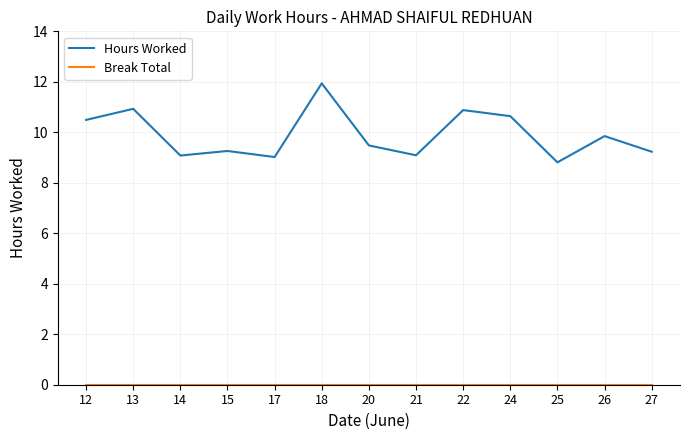

What is the total value across all series at 25?

8.8